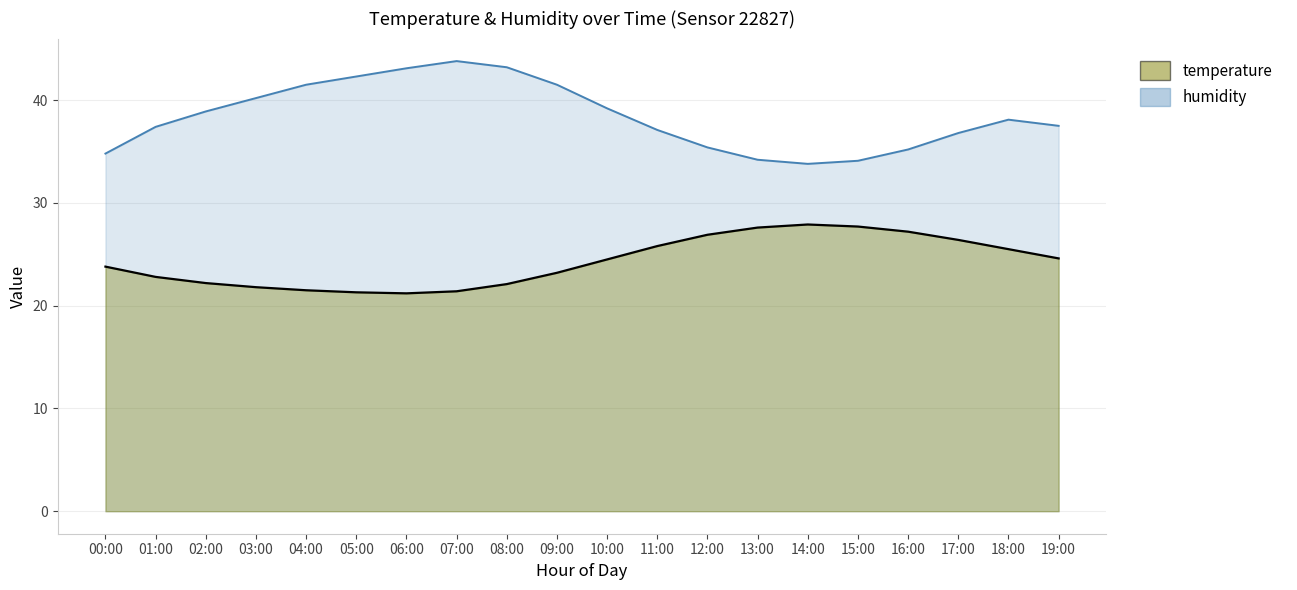

At which category does the chart reach its minimum across all series?

06:00